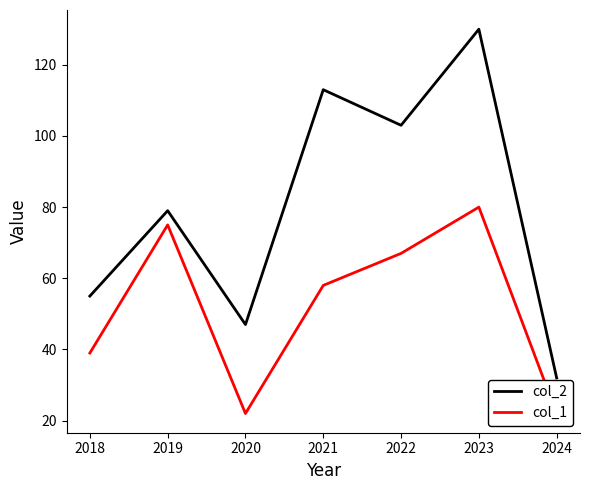

At which label is col_2 closest to 81?

2019